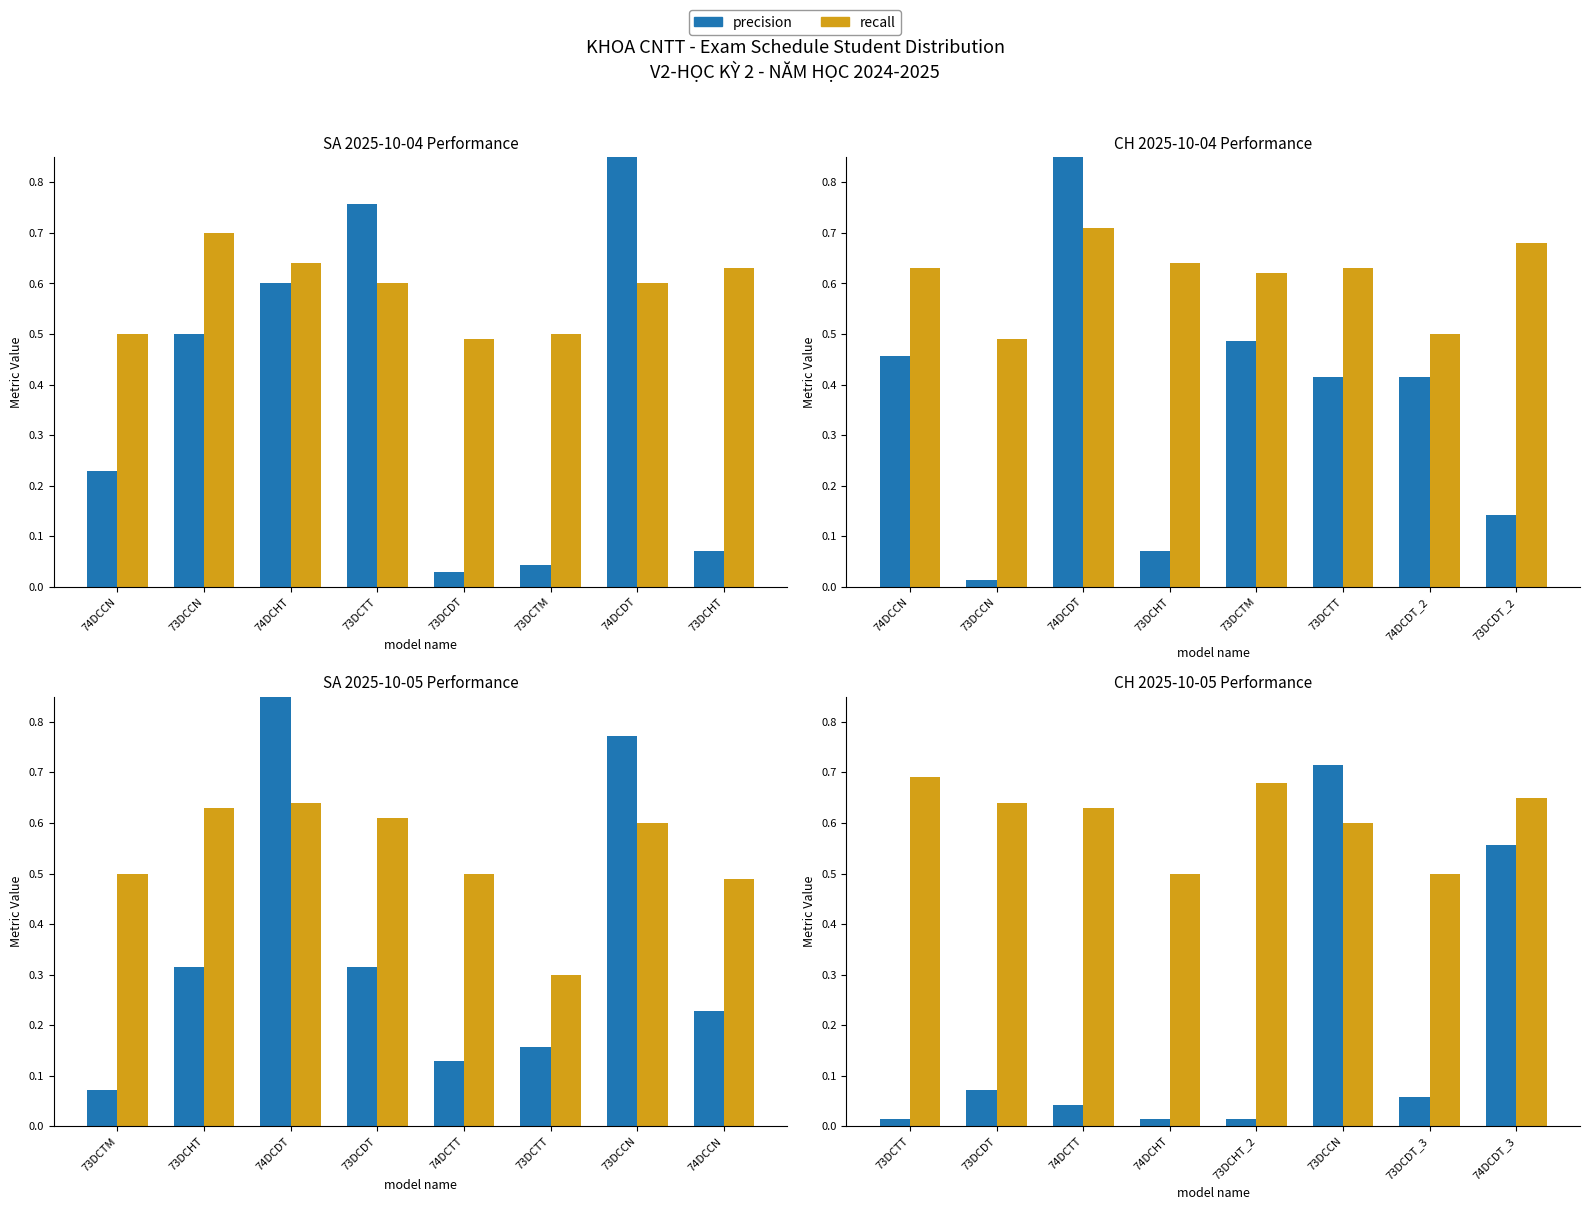

What is the label of the 8th bar from the left?

74DCDT_3